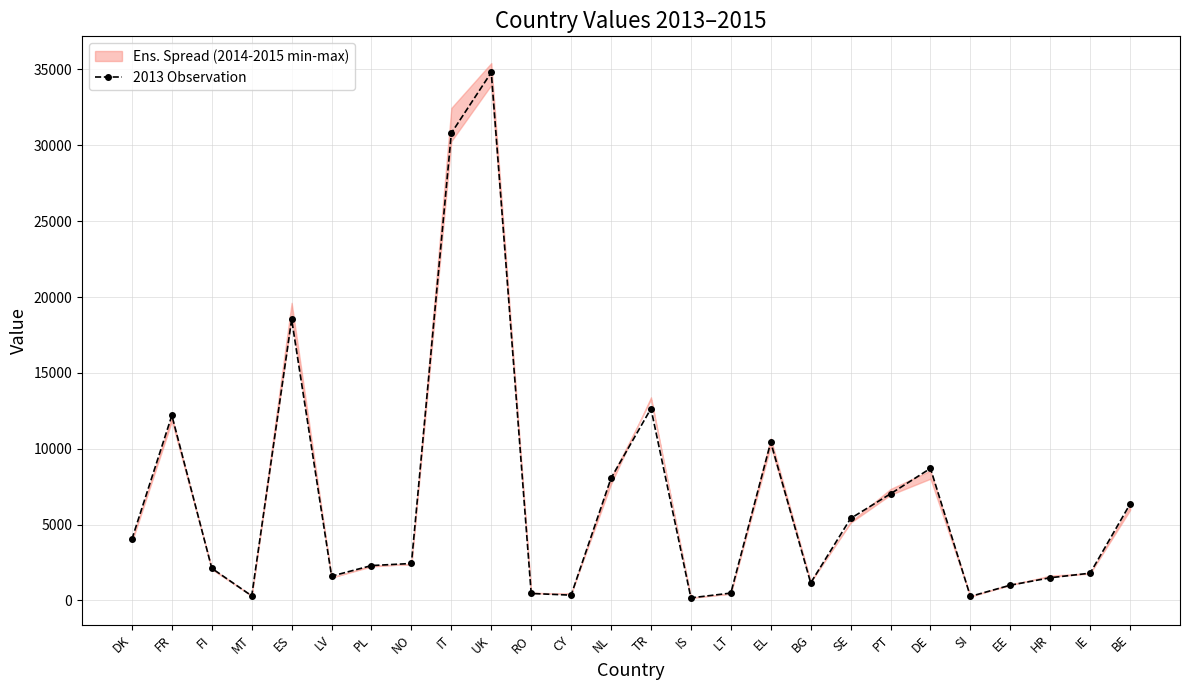

The chart shows a value of 351 at CY. True or false?

True